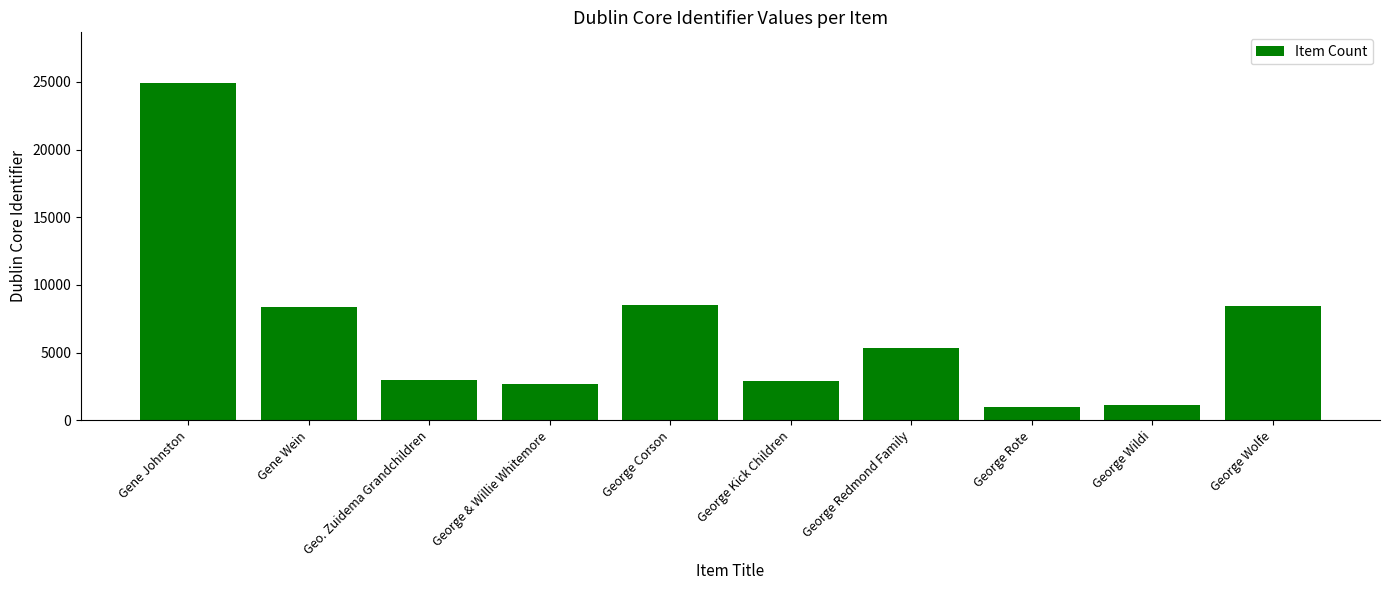

What is the maximum value shown in the chart?

24926